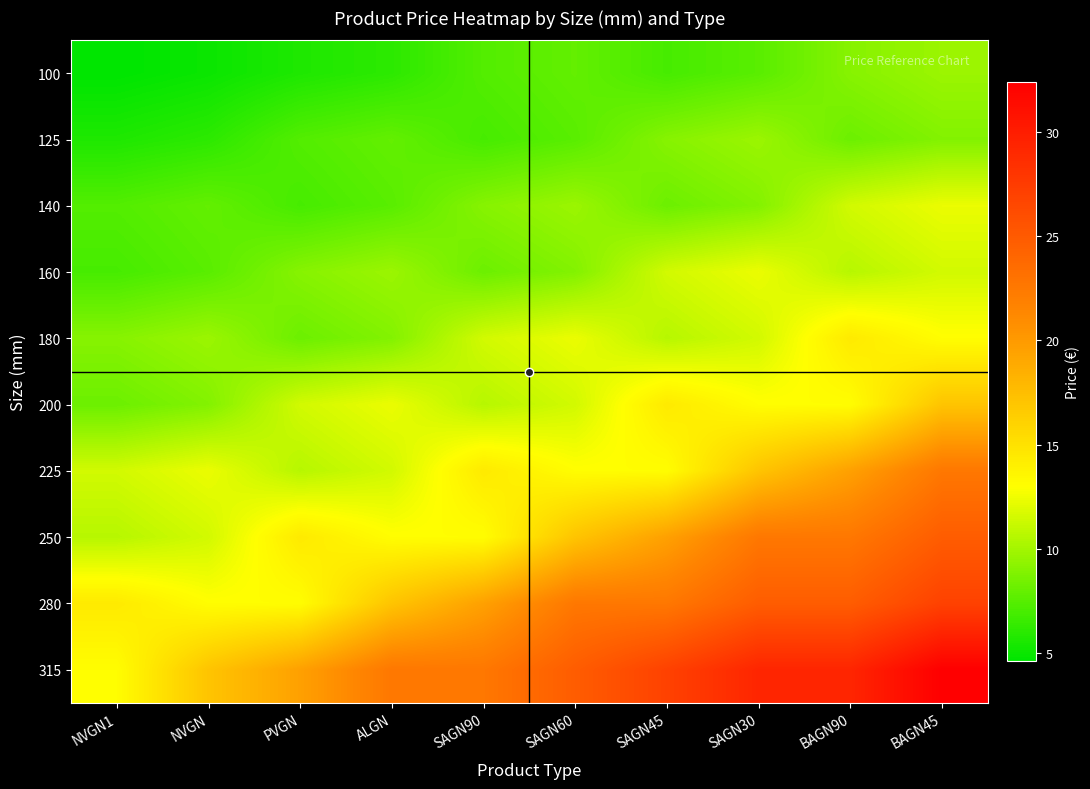

At how many categories does at least one series exceed 16?

9